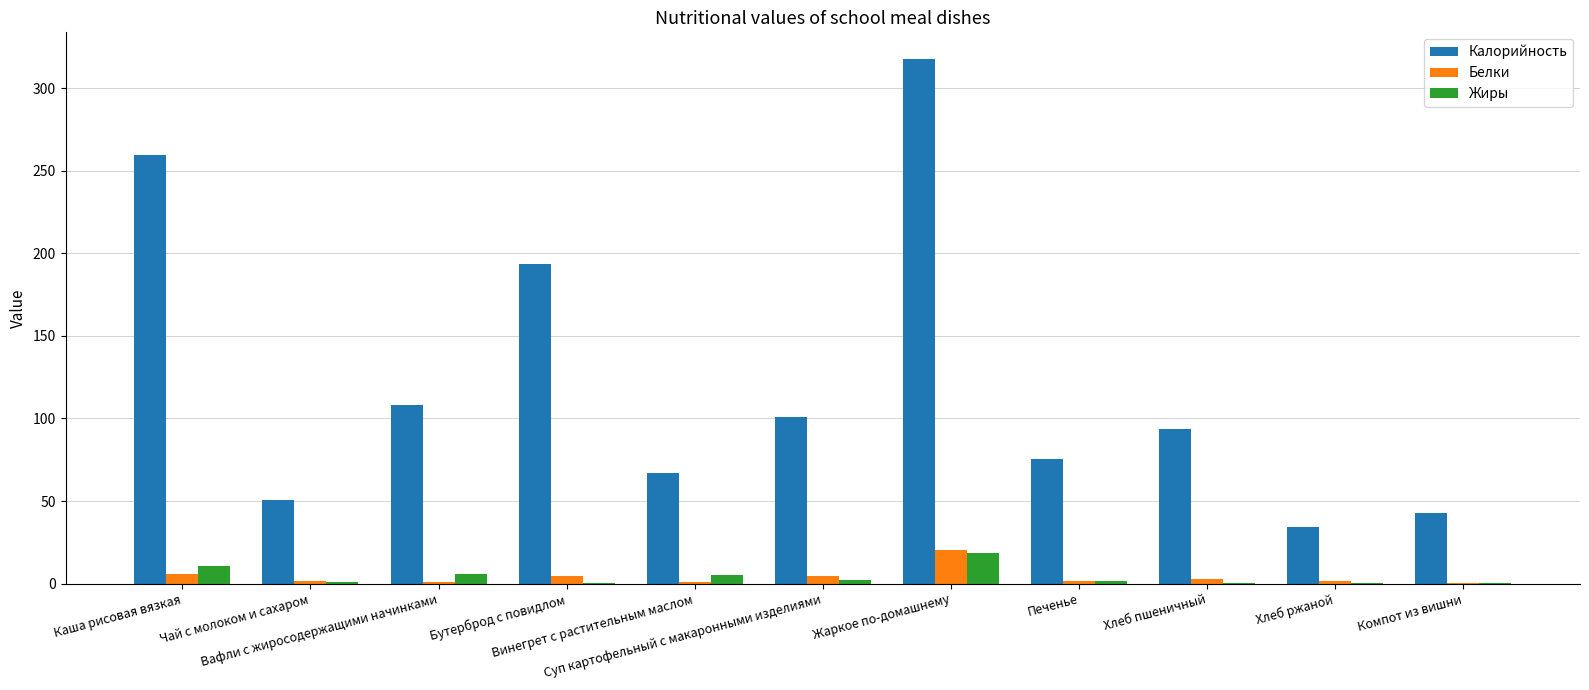

Between Жаркое по-домашнему and Хлеб ржаной, which series saw the biggest shift?

Калорийность